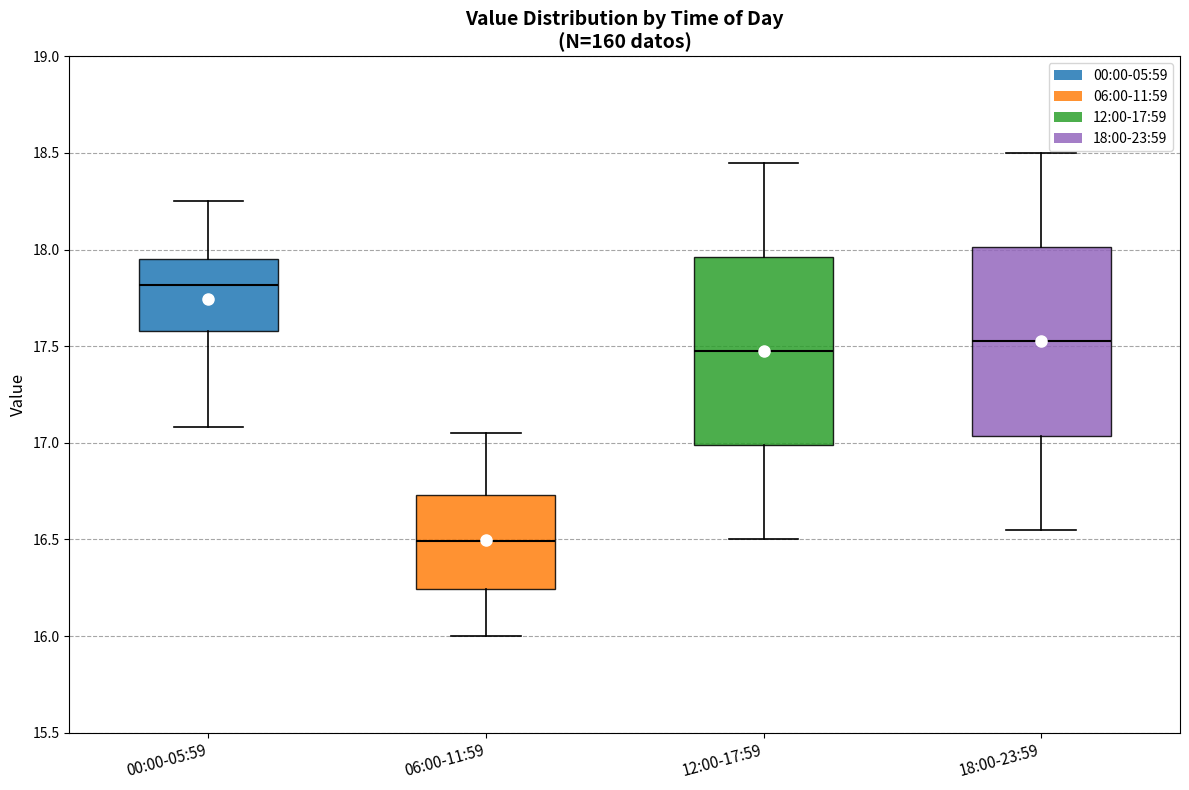

Where is the lower edge of the box for 06:00-11:59 on the y-axis? The values are not printed on the chart, so give them approximately, as read against the axis.

16.25